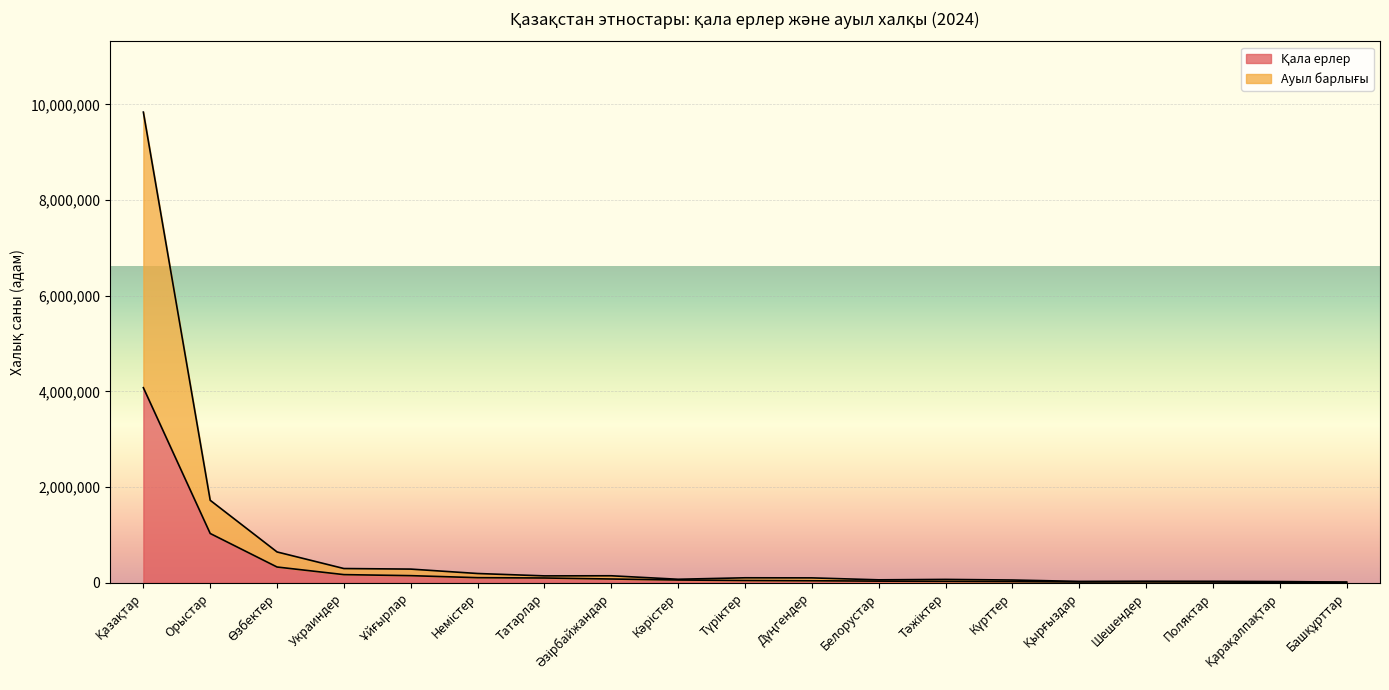

What is the difference between the highest and lowest values at Башқұрттар?

5807